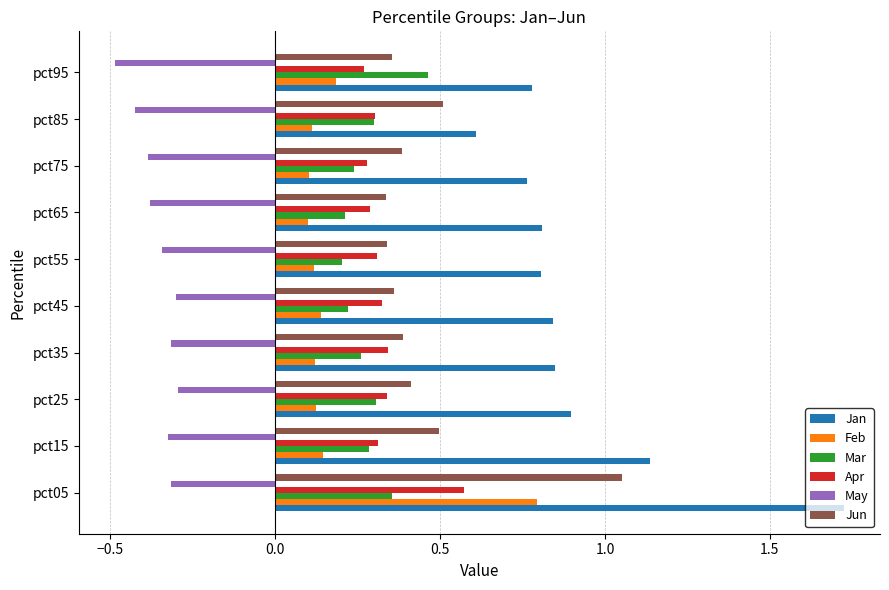

What is the difference between the maximum and minimum values in the Jun series?

0.7